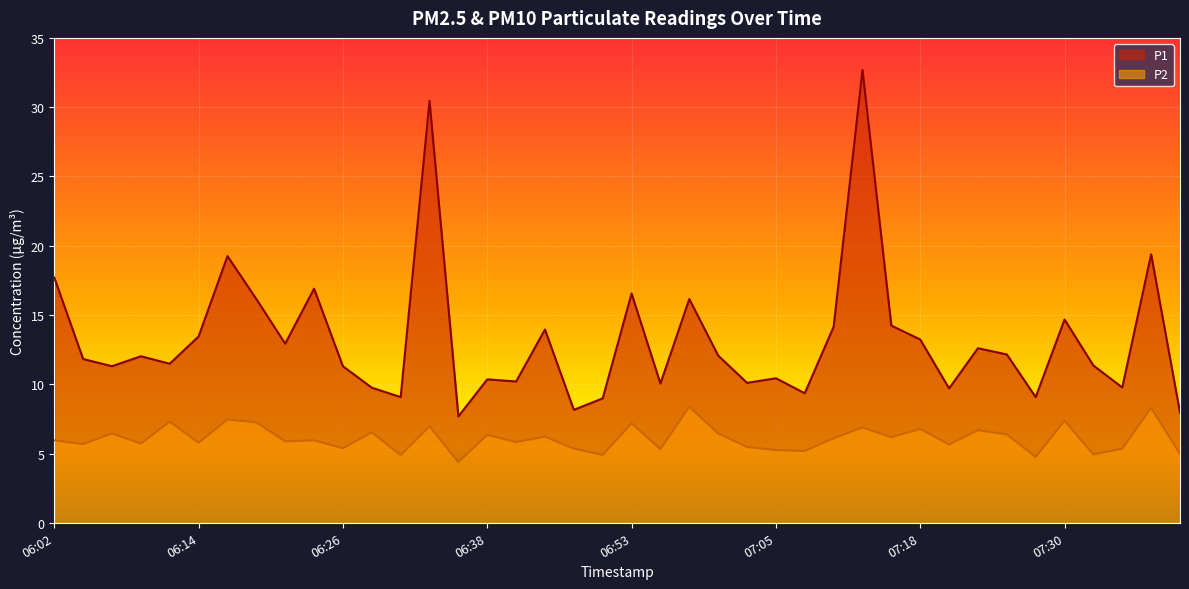

How many data points in P1 are less than 12?

20